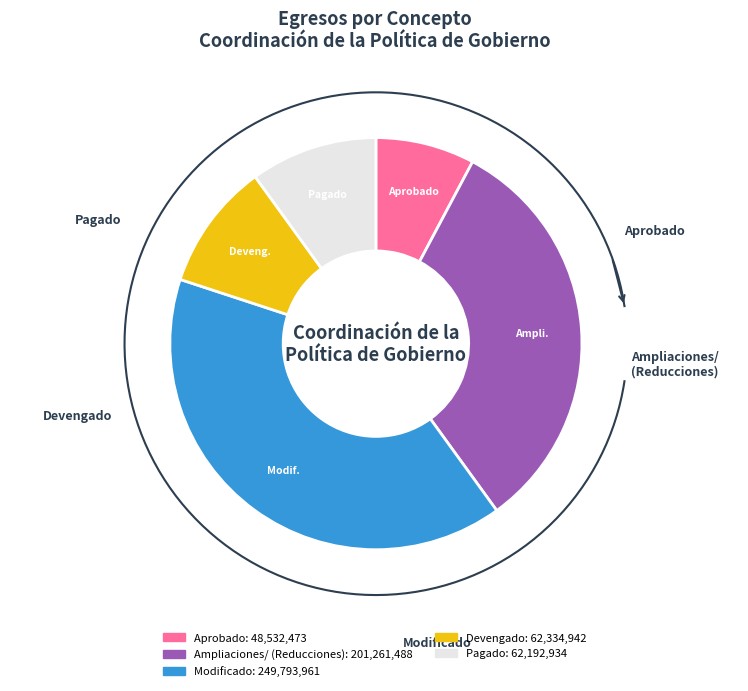

Which slice is the smallest?

Aprobado